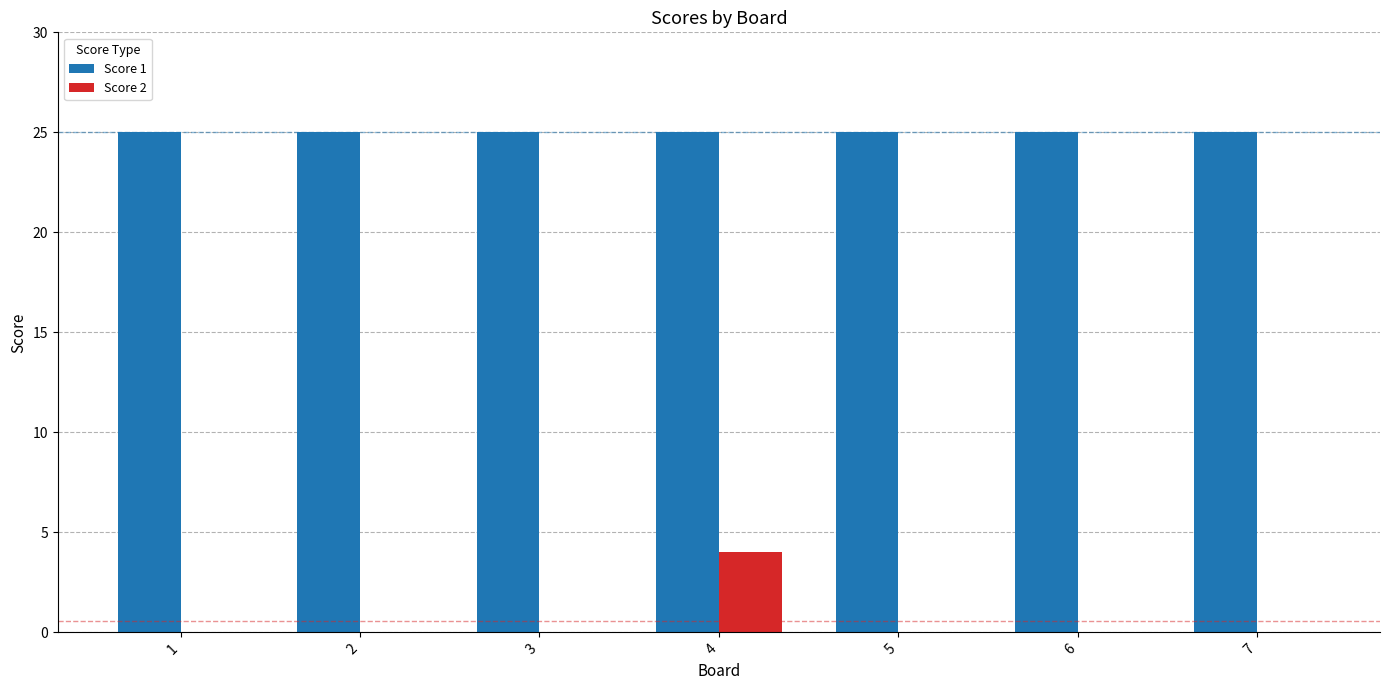

What is the sum of the Score 1 values at 6 and 2?

50